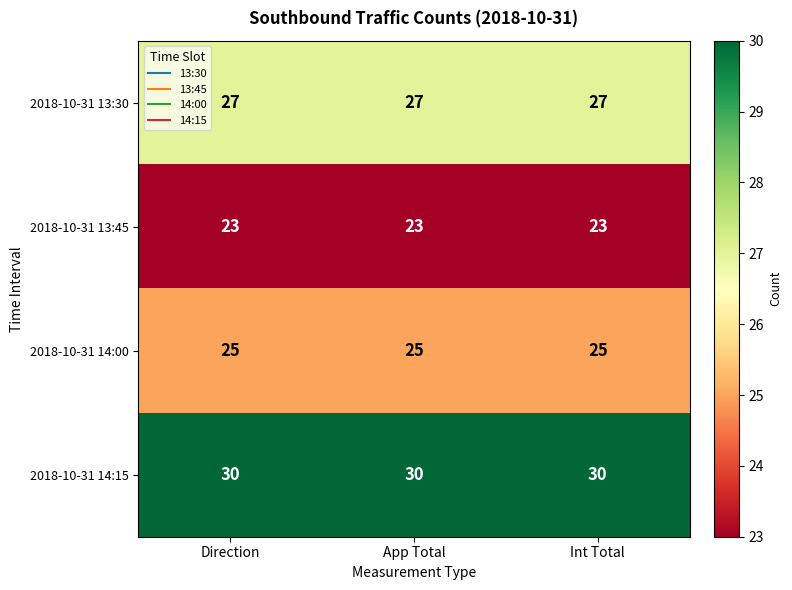

Read the 2018-10-31 14:00 value at Int Total.

25